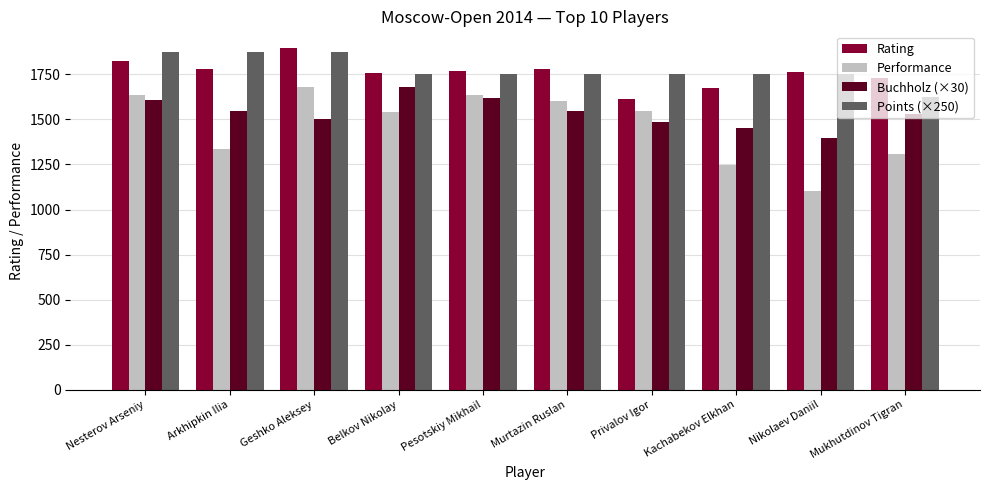

How many data points in Buchholz (×30) are less than 1545?

5